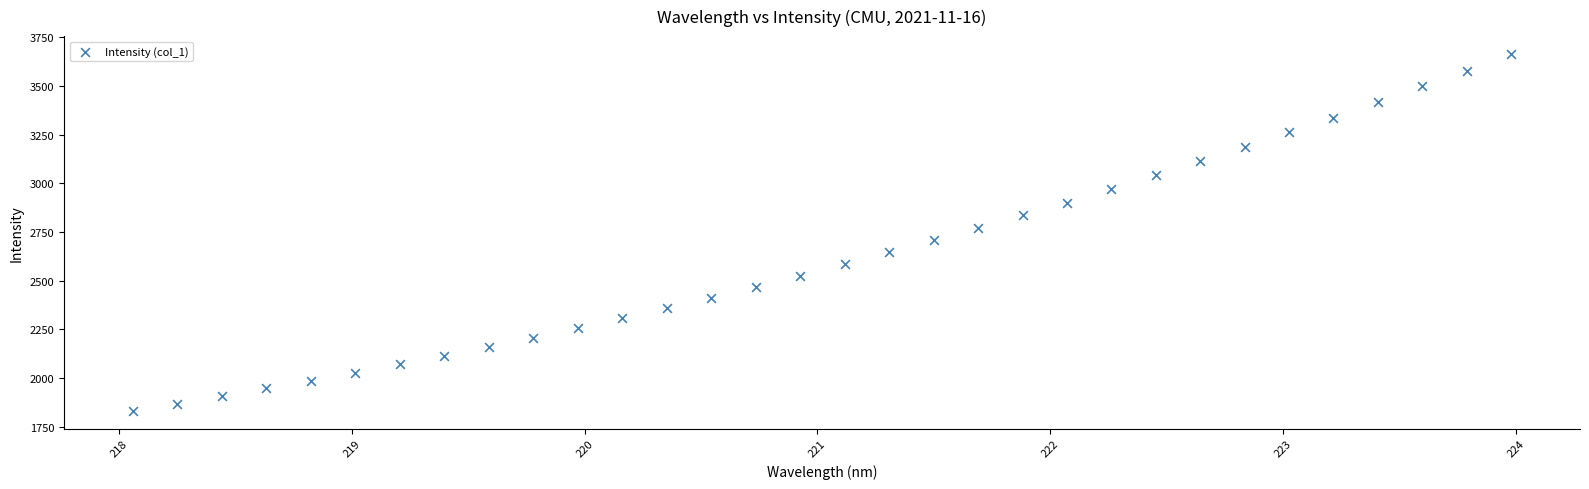

What is the range of X values (max minus min)?

5.9